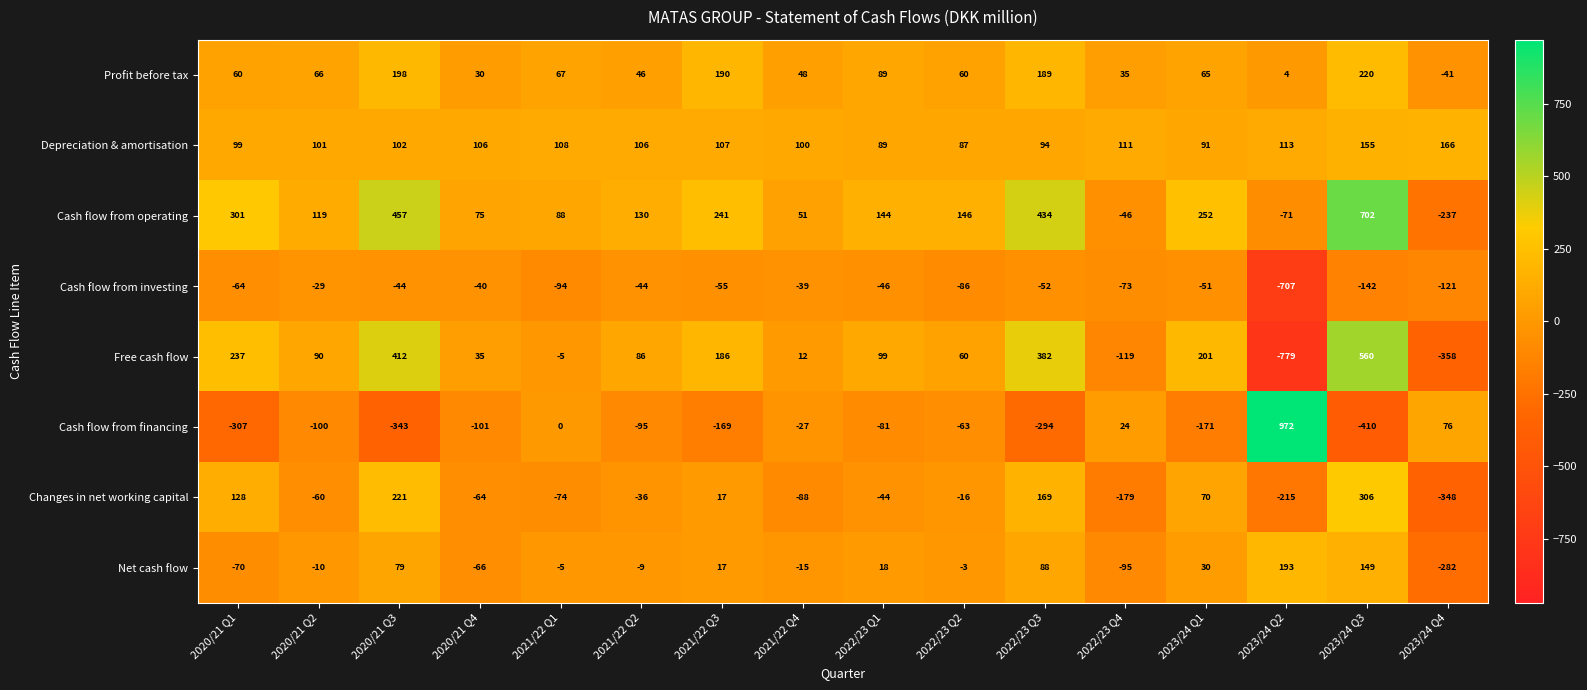

What is the difference between the highest and lowest values at 2021/22 Q1?

202